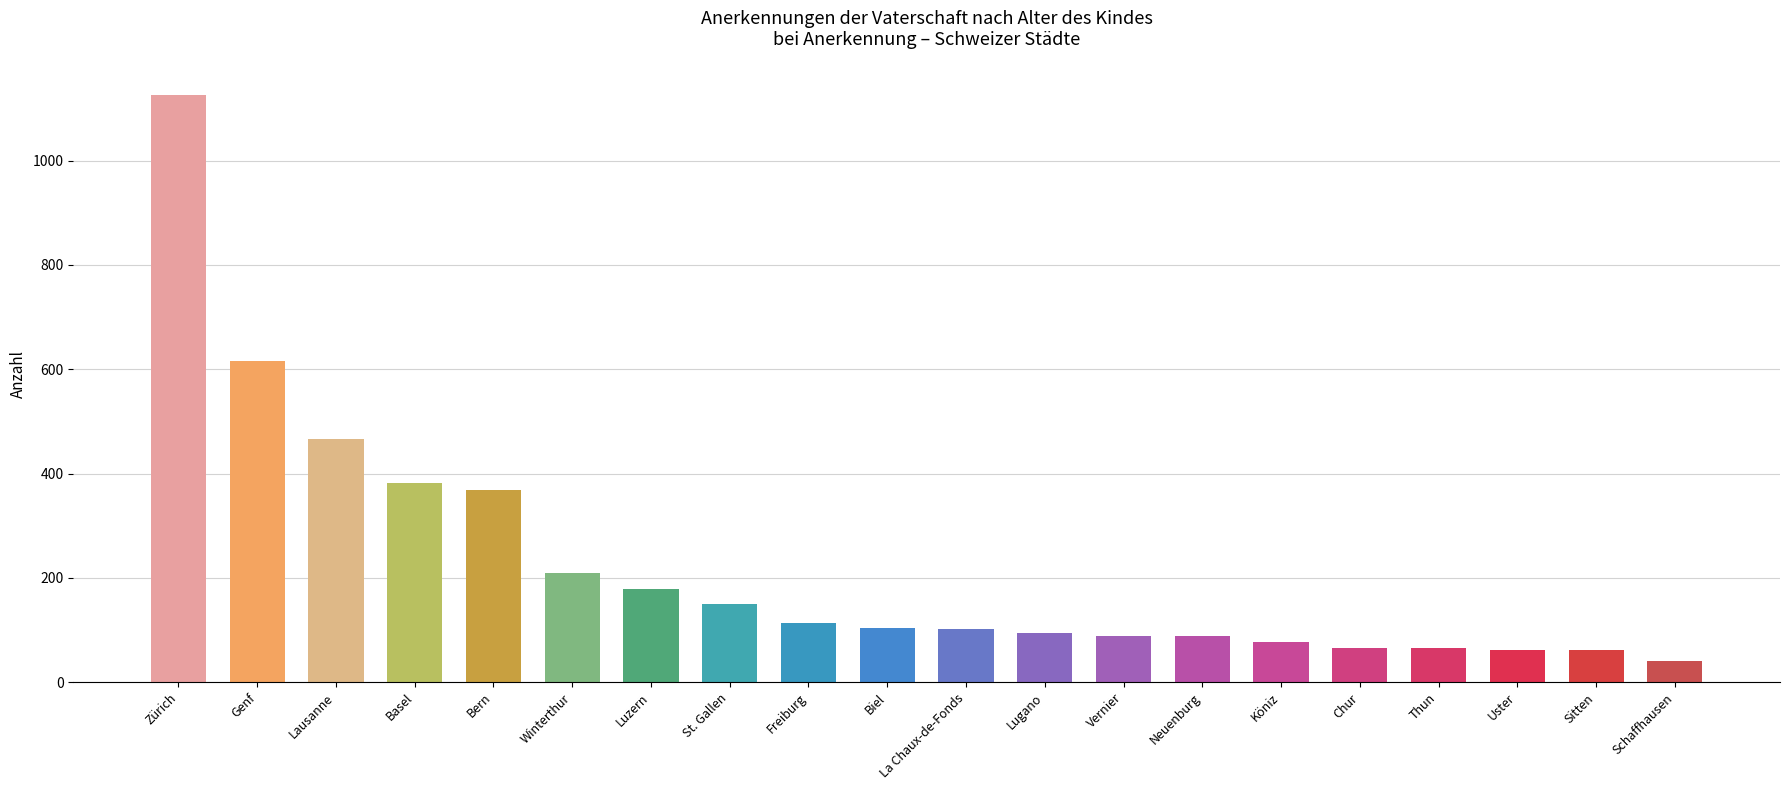

What is the difference between the values at Bern and Basel?

14